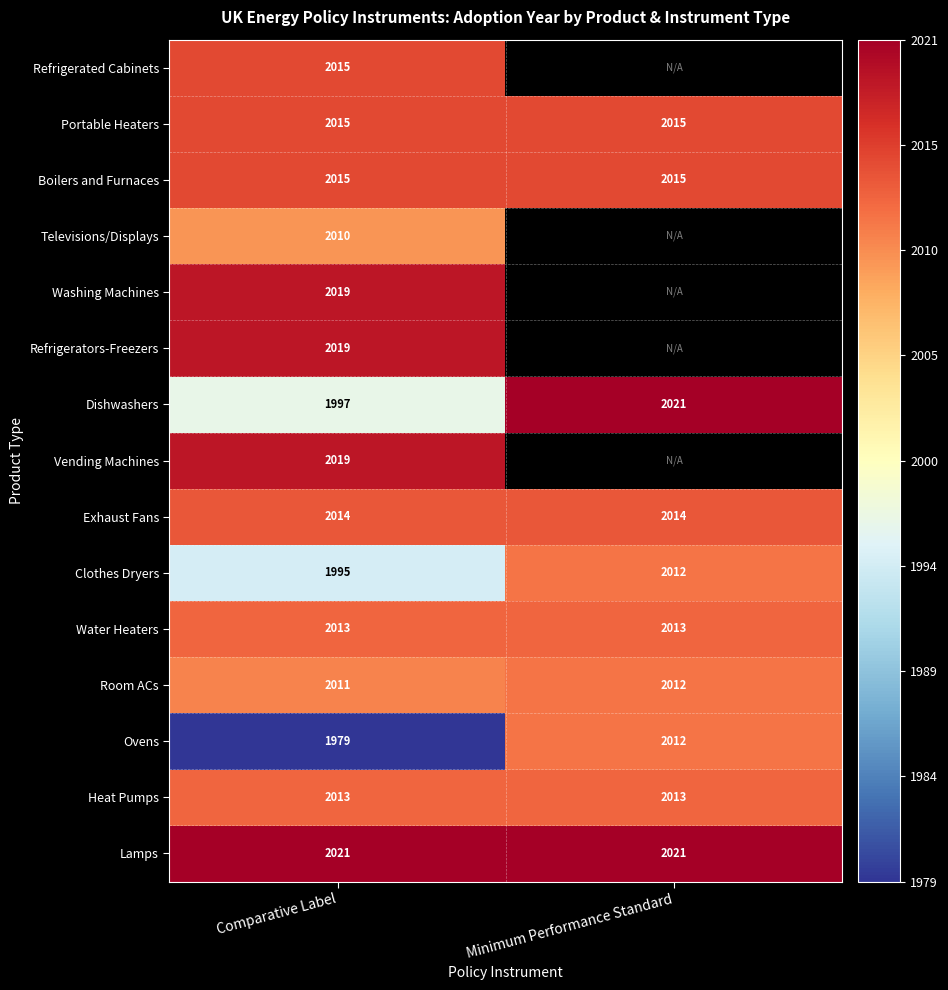

What is the spread (max minus min) of values at Comparative Label?

42